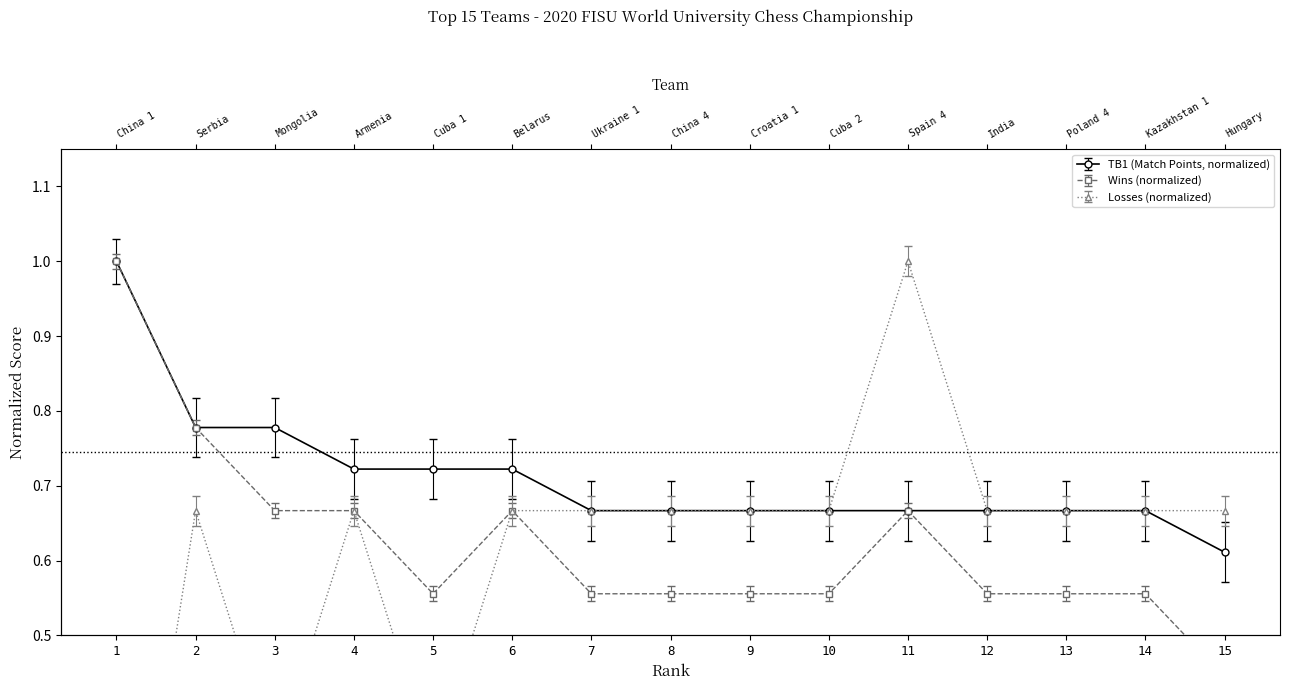

At which label is Wins closest to 0?

15